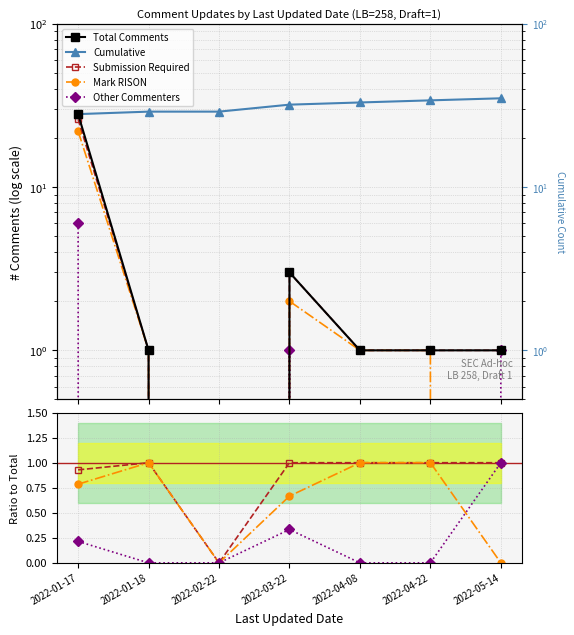

What is the label of the 6th point from the right?

2022-01-18